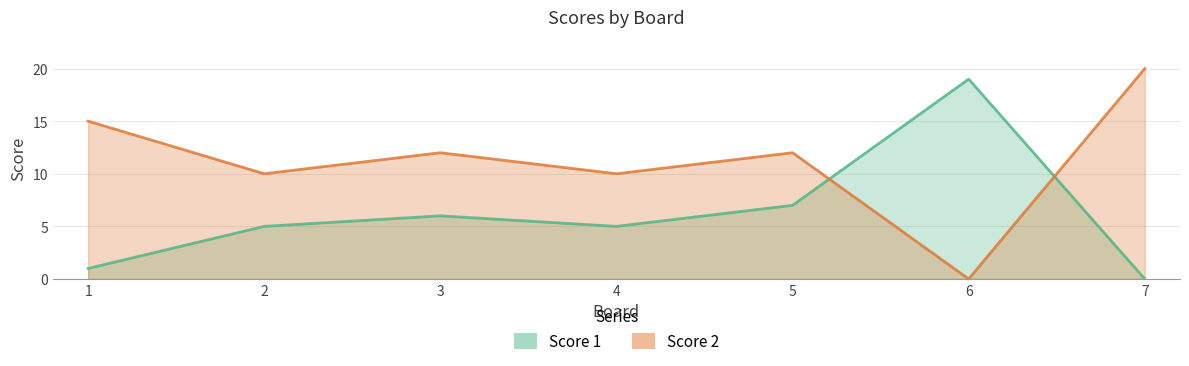

Which category has the highest value in the Score 2 series?

7